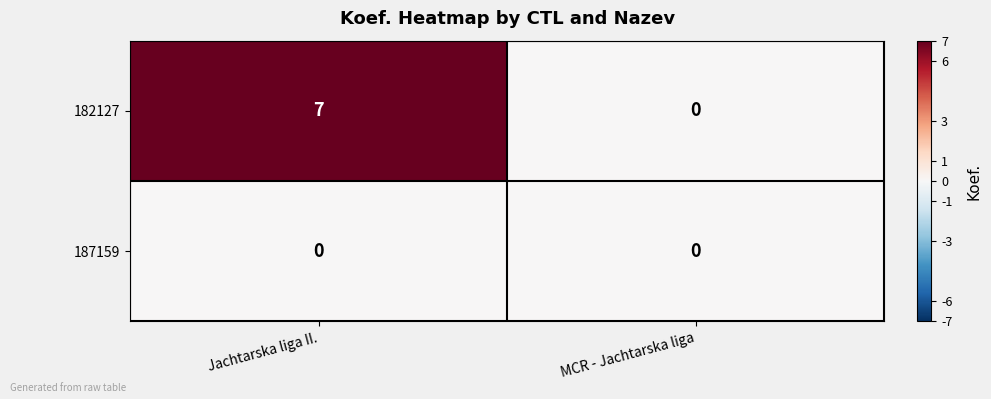

Which category has the highest value in the 182127 series?

Jachtarska liga II.